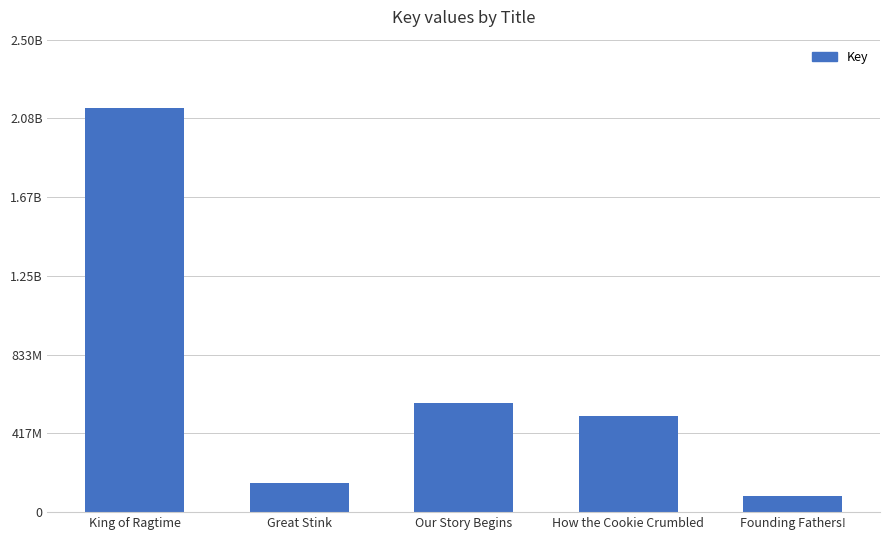

Rank the categories by value from lowest to highest.

Founding Fathers!, Great Stink, How the Cookie Crumbled, Our Story Begins, King of Ragtime